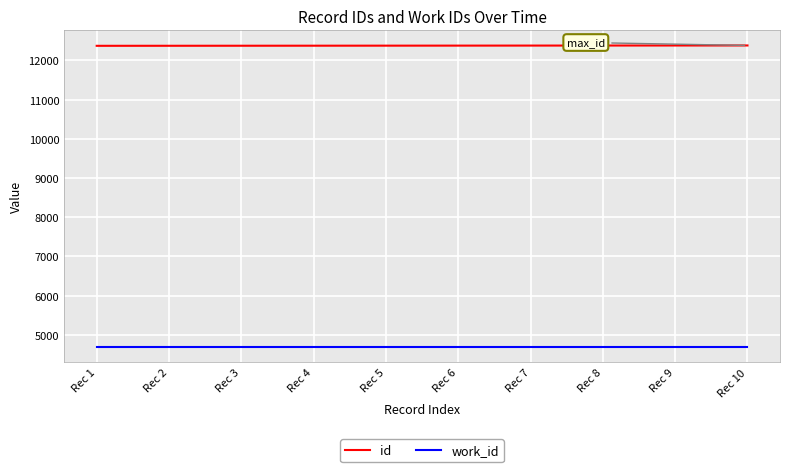

What is the spread (max minus min) of values at Rec 3?

7686